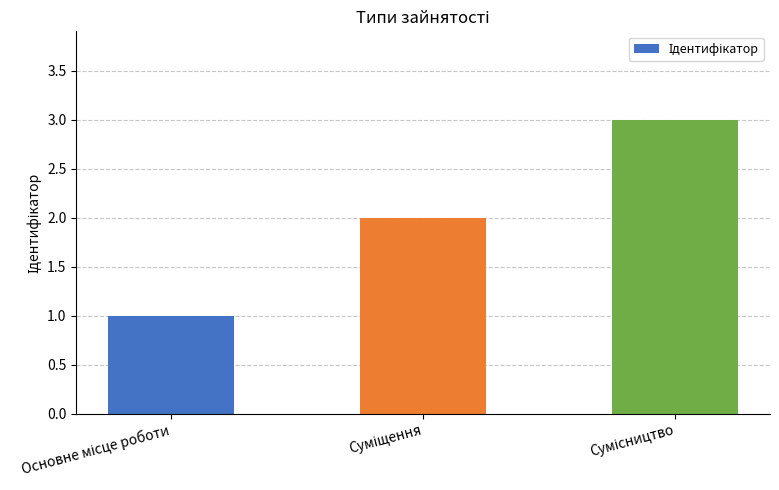

What is the greatest value displayed?

3